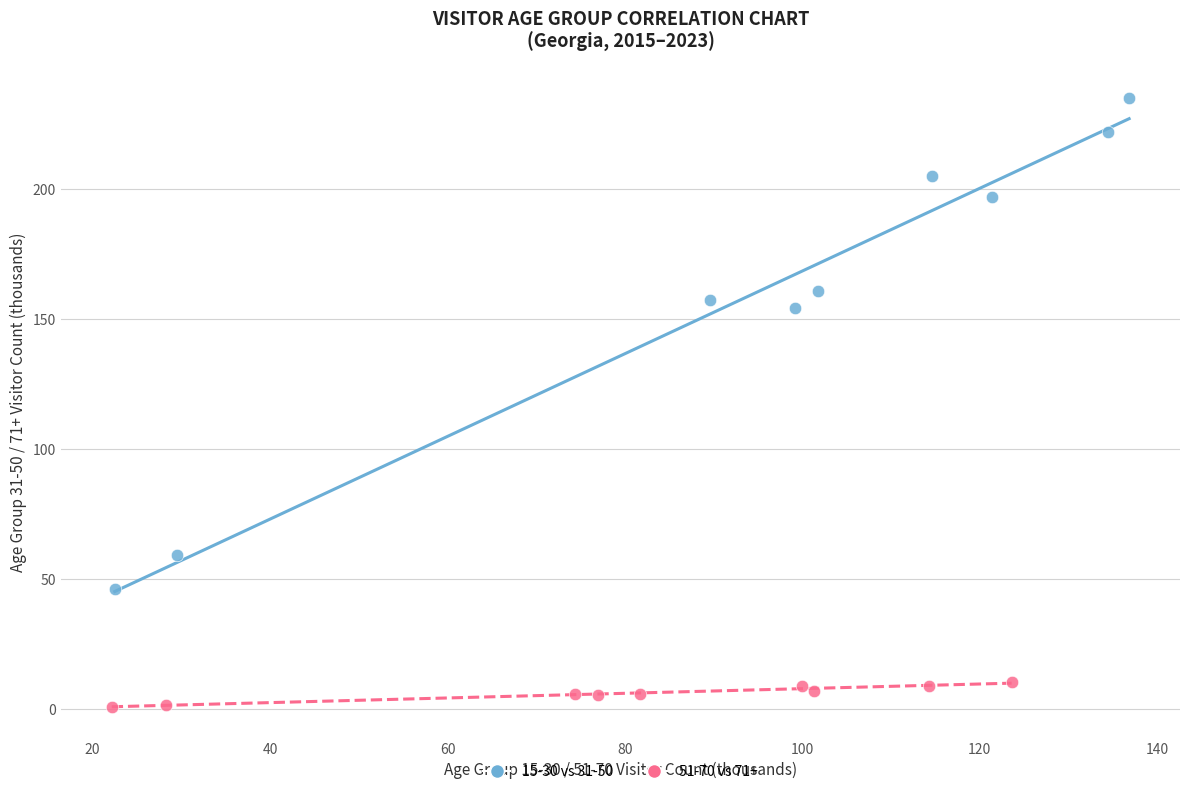

Which series reaches the maximum Y coordinate?

15-30 vs 31-50